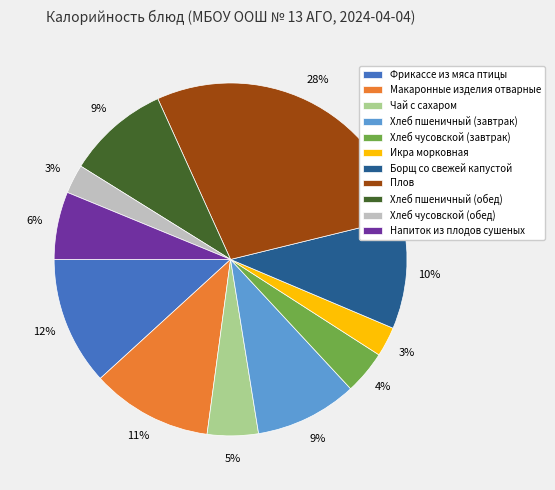

Do Икра морковная and Хлеб чусовской (завтрак) together represent more than half of the pie?

No